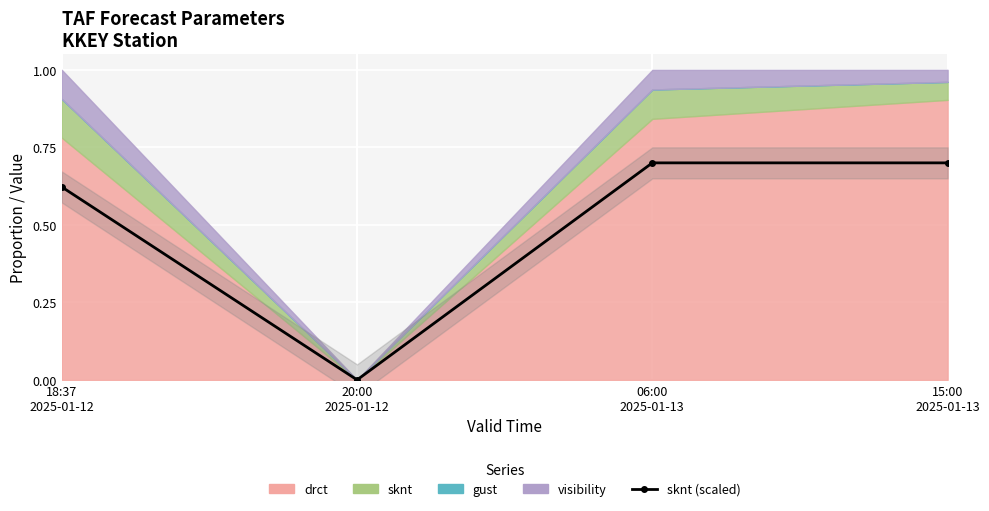

What is the label of the 4th point from the right?

18:37
2025-01-12